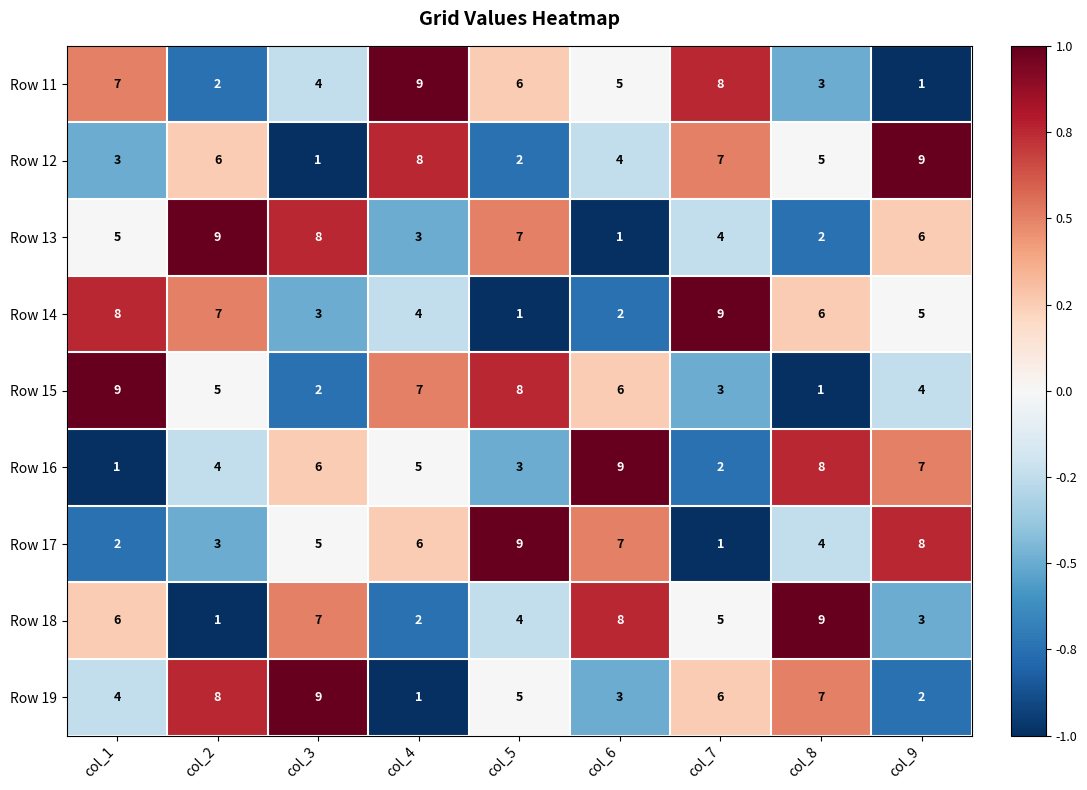

What is the spread (max minus min) of values at col_1?

8